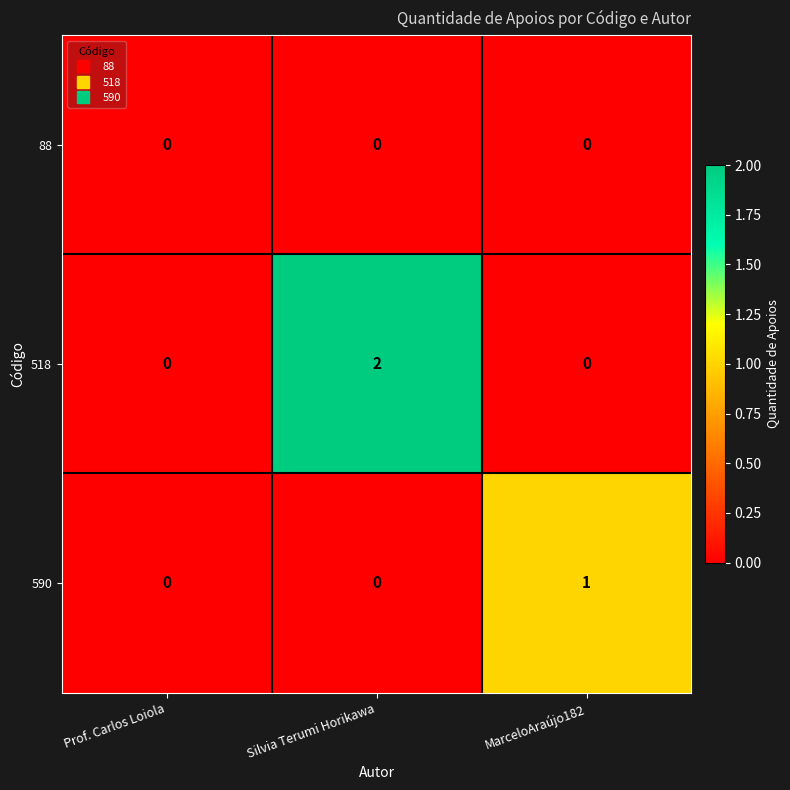

The 88 series shows 0 at Prof. Carlos Loiola. True or false?

True